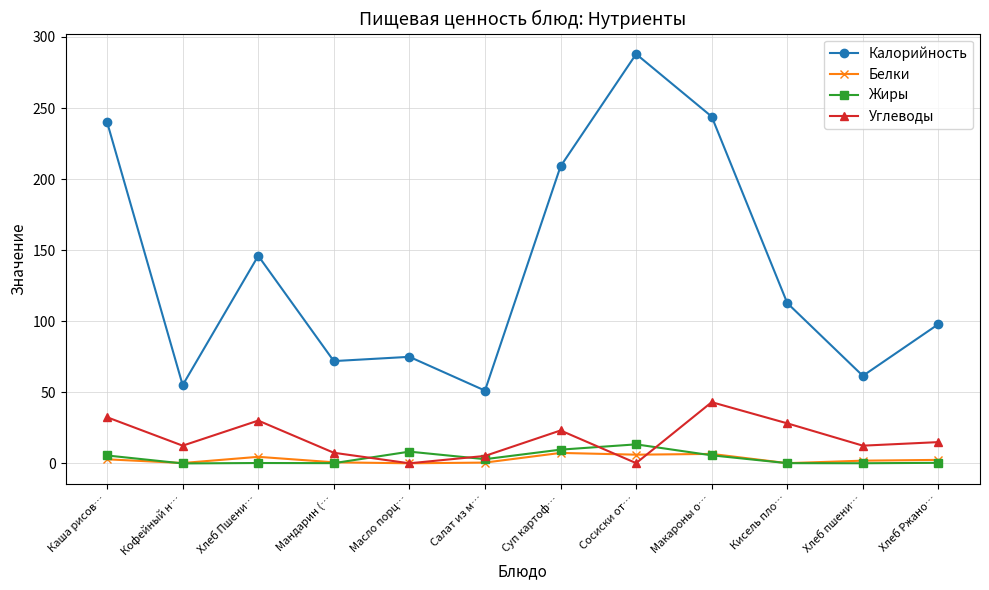

True or false: Углеводы and Калорийность intersect in this chart.

False